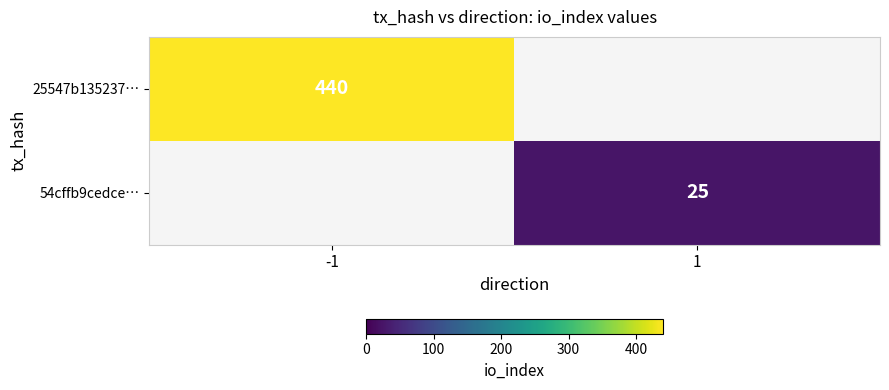

The 25547b135237… series shows 615 at -1. True or false?

False